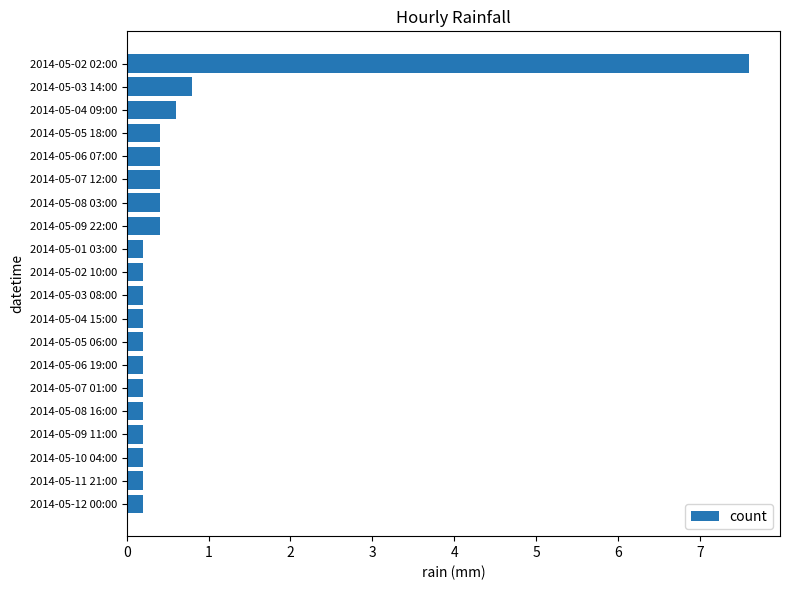

Where is the data nearest to the value 3?

2014-05-03 14:00